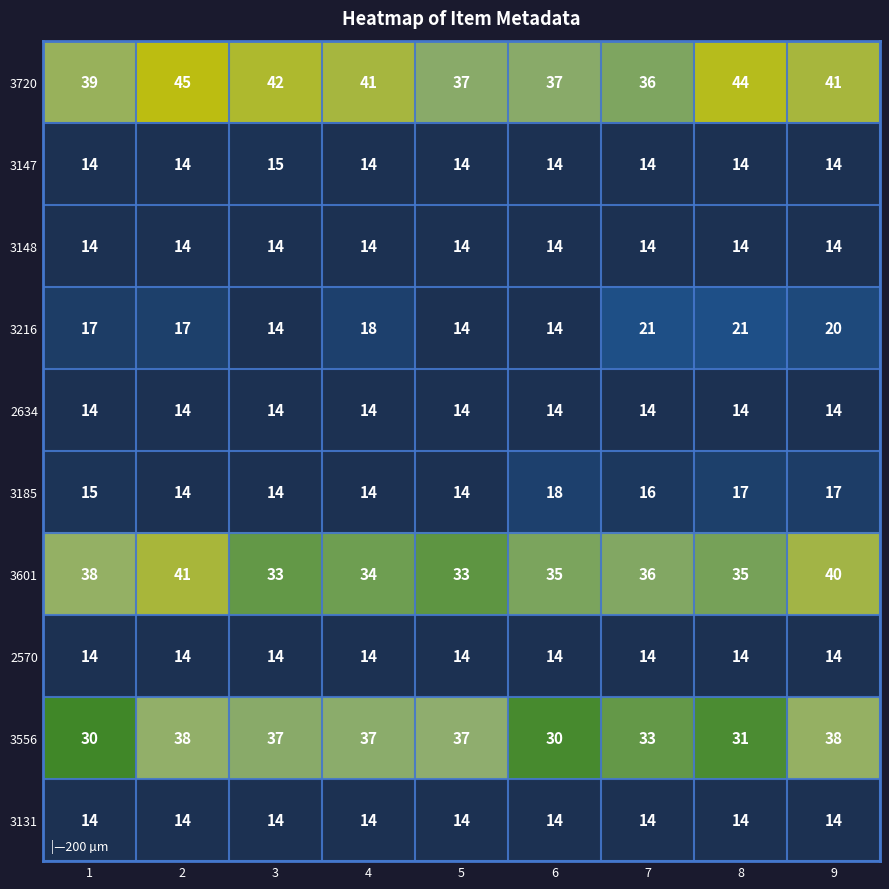

What value does the 3148 series have at 6?

14